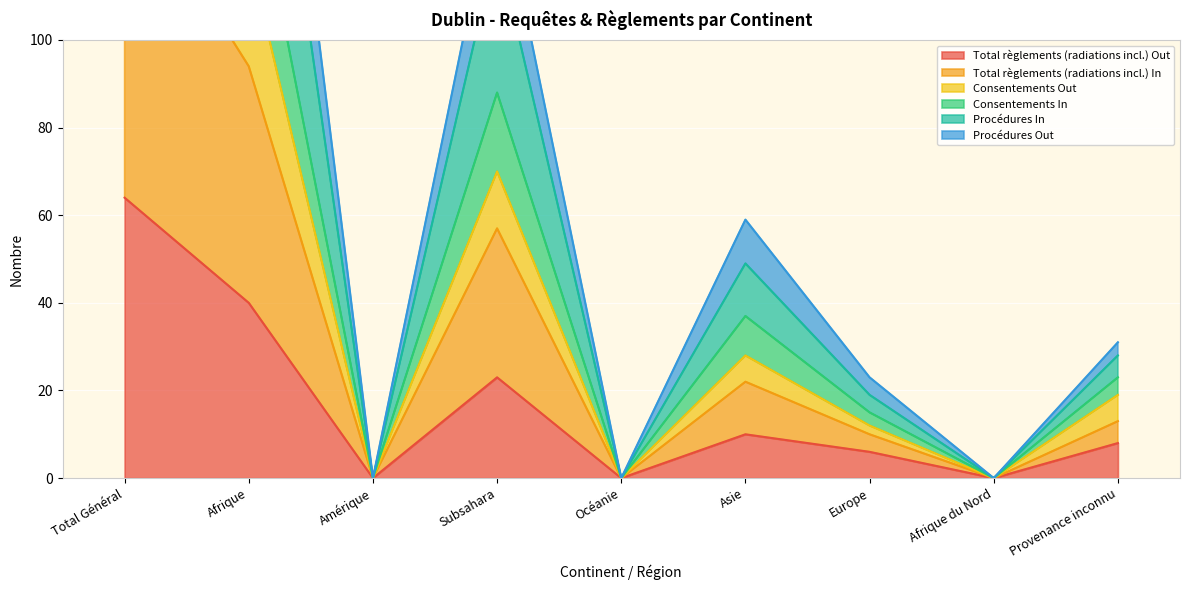

In Procédures In, how many points are lower than both neighbors (excluding endpoints)?

3